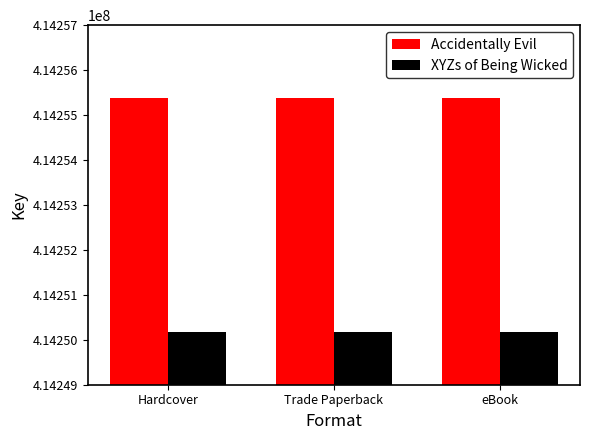

List the series in order of their peak value, highest first.

Accidentally Evil, XYZs of Being Wicked